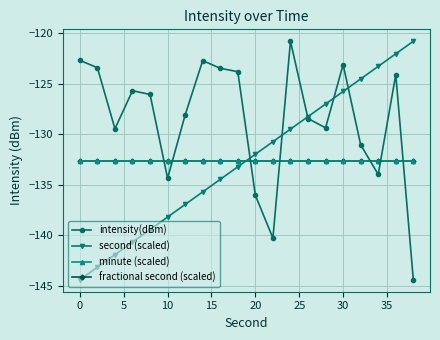

What is the maximum value for intensity(dBm)?

-120.8